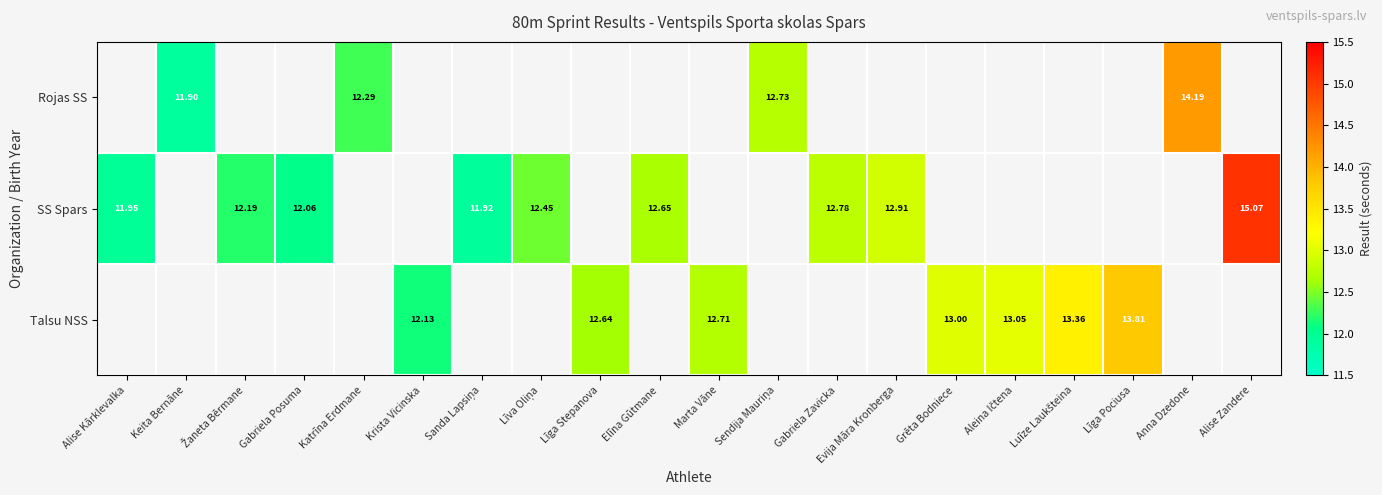

Between Keita Bernāne and Katrīna Erdmane, which is larger?

Katrīna Erdmane